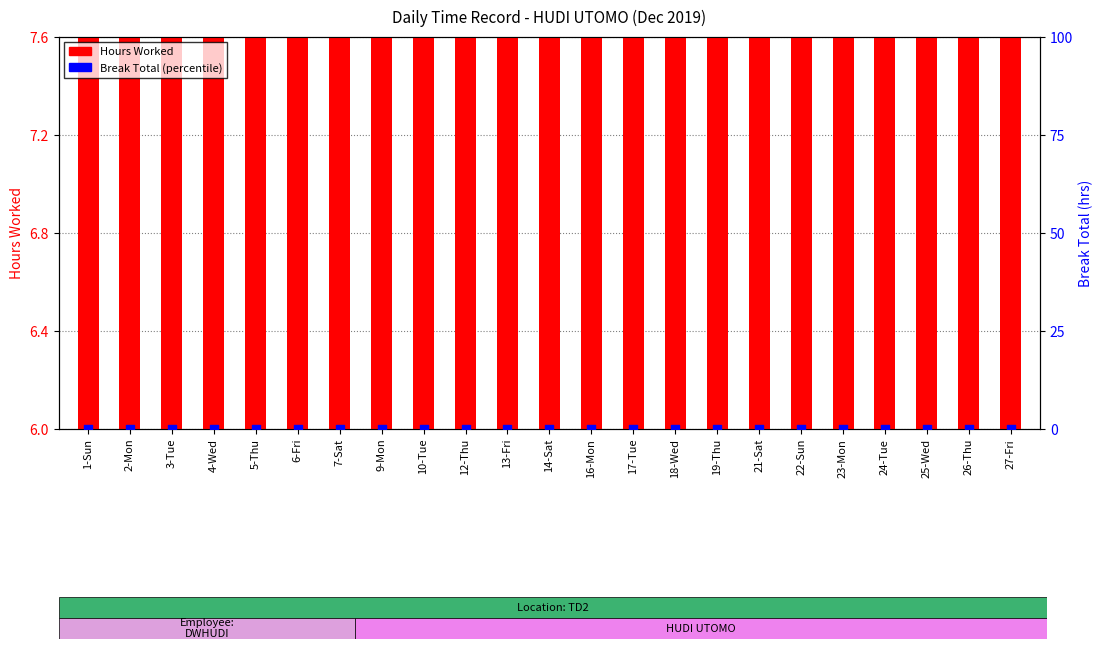

What is the total value across all series at 7-Sat?

10.3